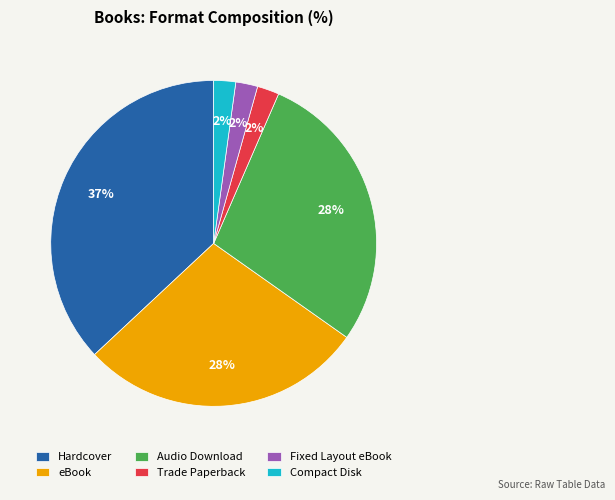

Between Audio Download and Hardcover, which is larger?

Hardcover